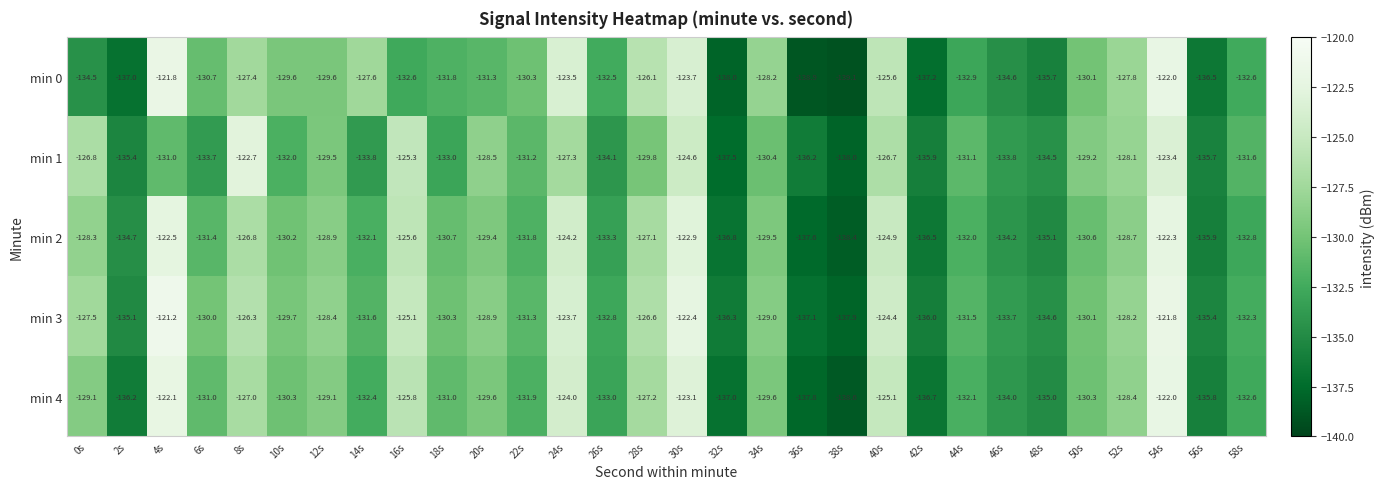

True or false: min 2 has a value of -199.7 at 36s.

False